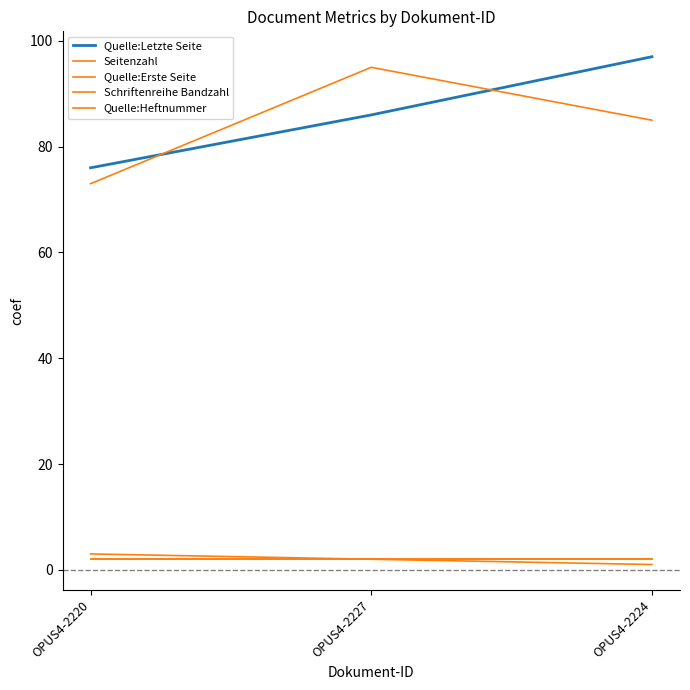

Does the chart have visible grid lines?

No